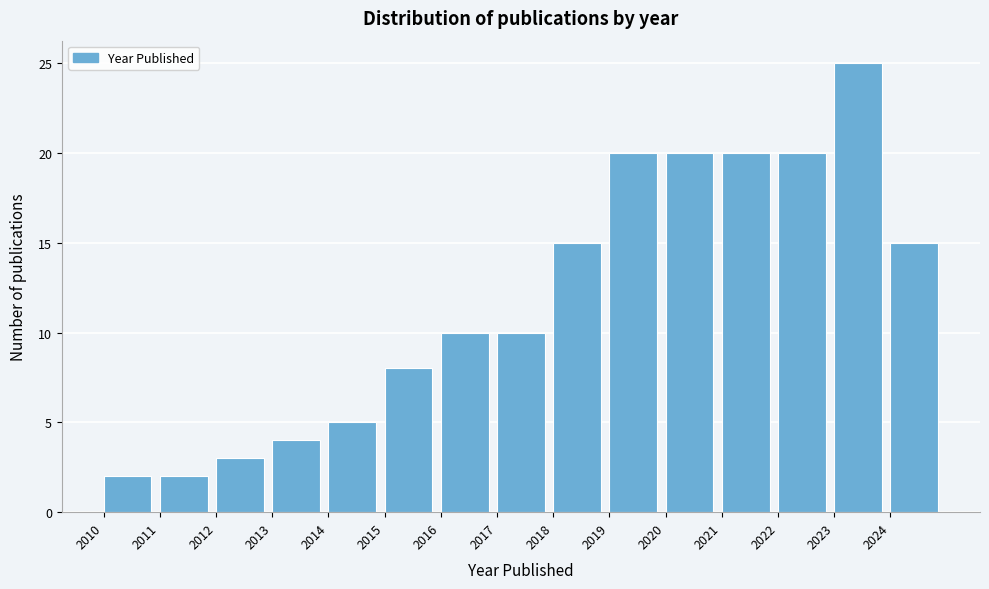

What is the height of the bar covering 2012 to 2013 on the x-axis? The values are not printed on the chart, so give them approximately, as read against the axis.

3